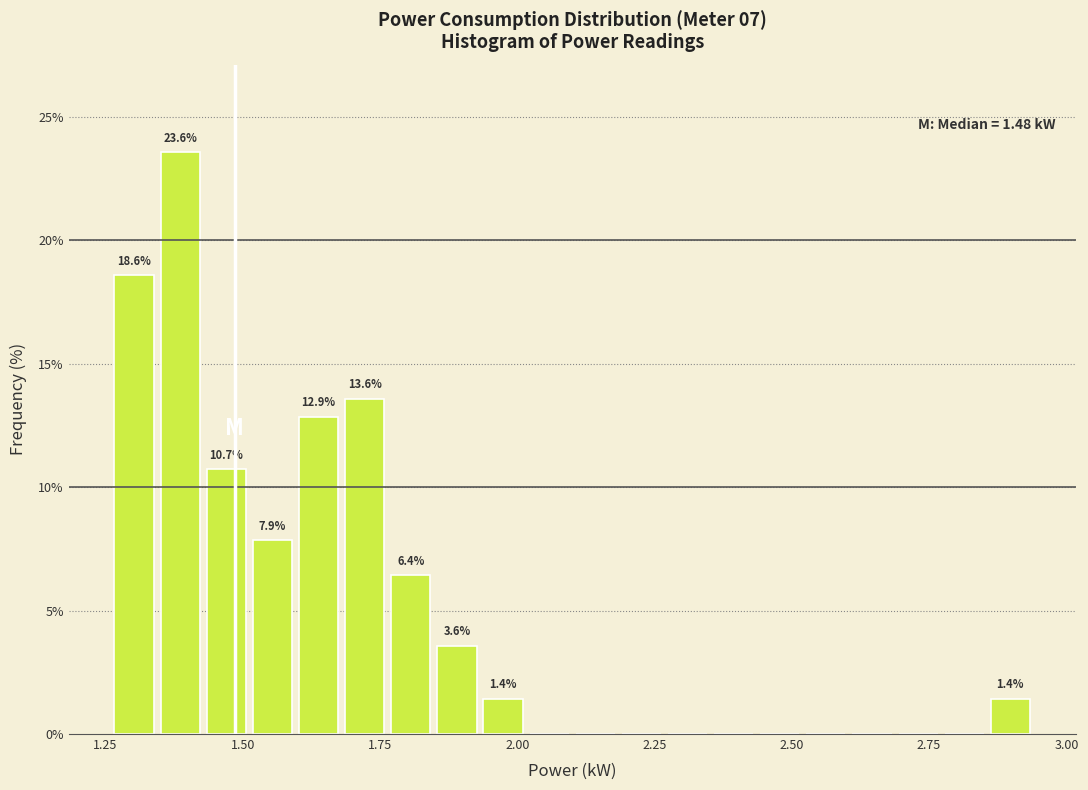

Read against the x-axis, roughly where is the centre of the tallest bar?

1.40